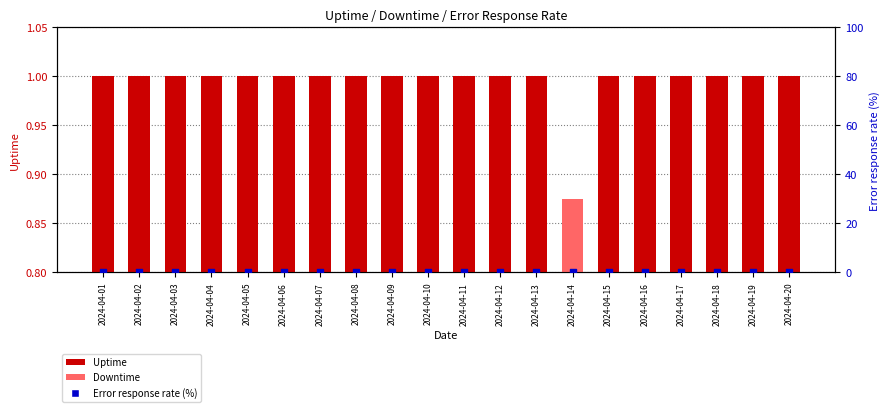

Which series has the largest total across all categories?

Uptime